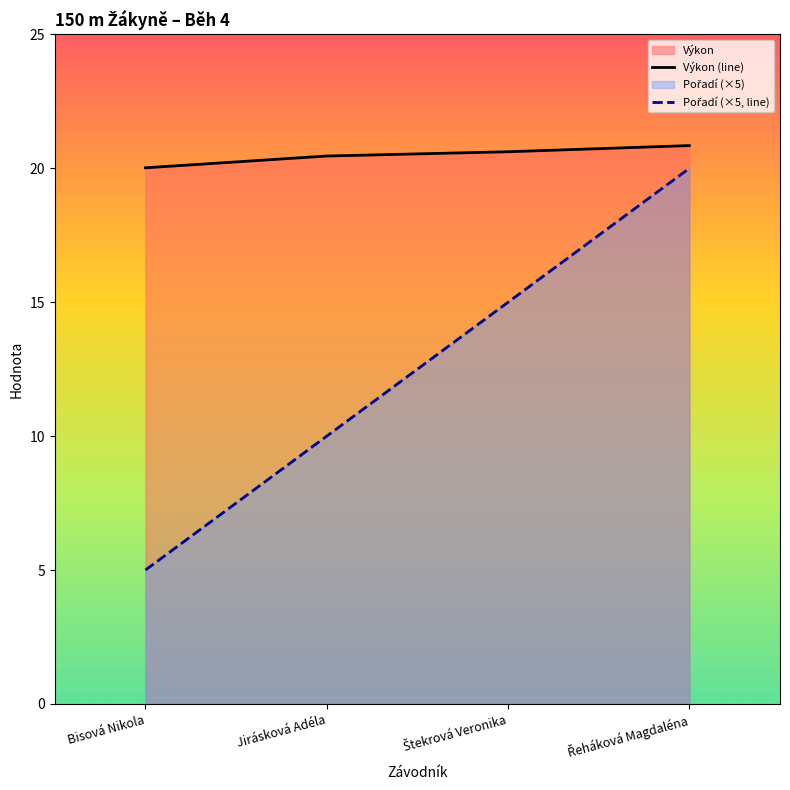

Which series has the widest spread of values?

Pořadí (×5, line)